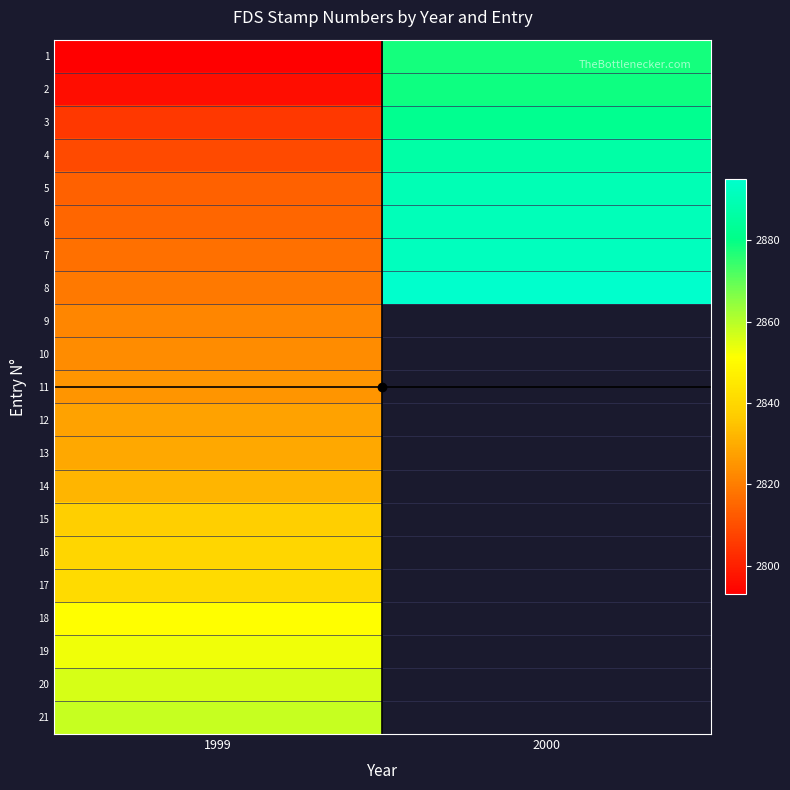

What value does the 20 series have at 1999?

2856.0